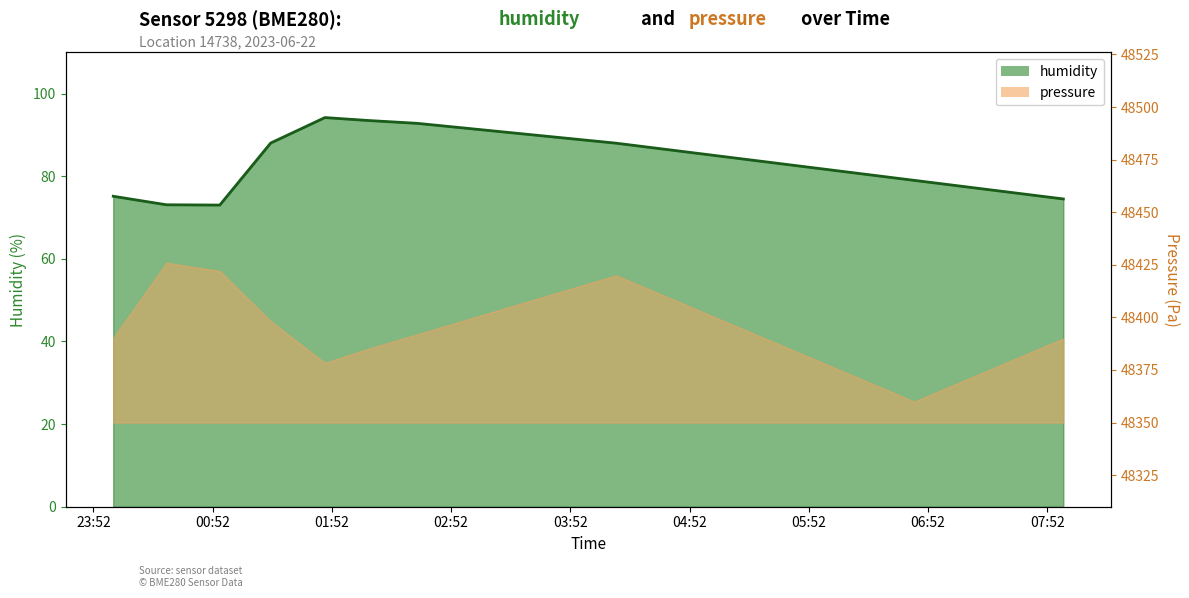

Between 00:55 and 05:22, which is larger?

05:22